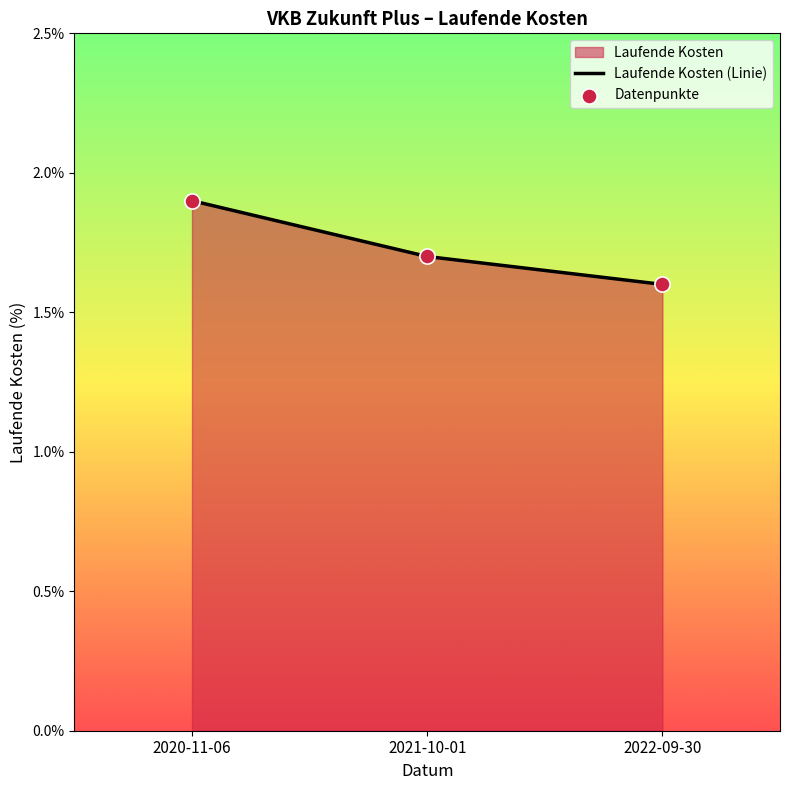

Which series has the largest Y range (max minus min)?

Laufende Kosten (Linie)